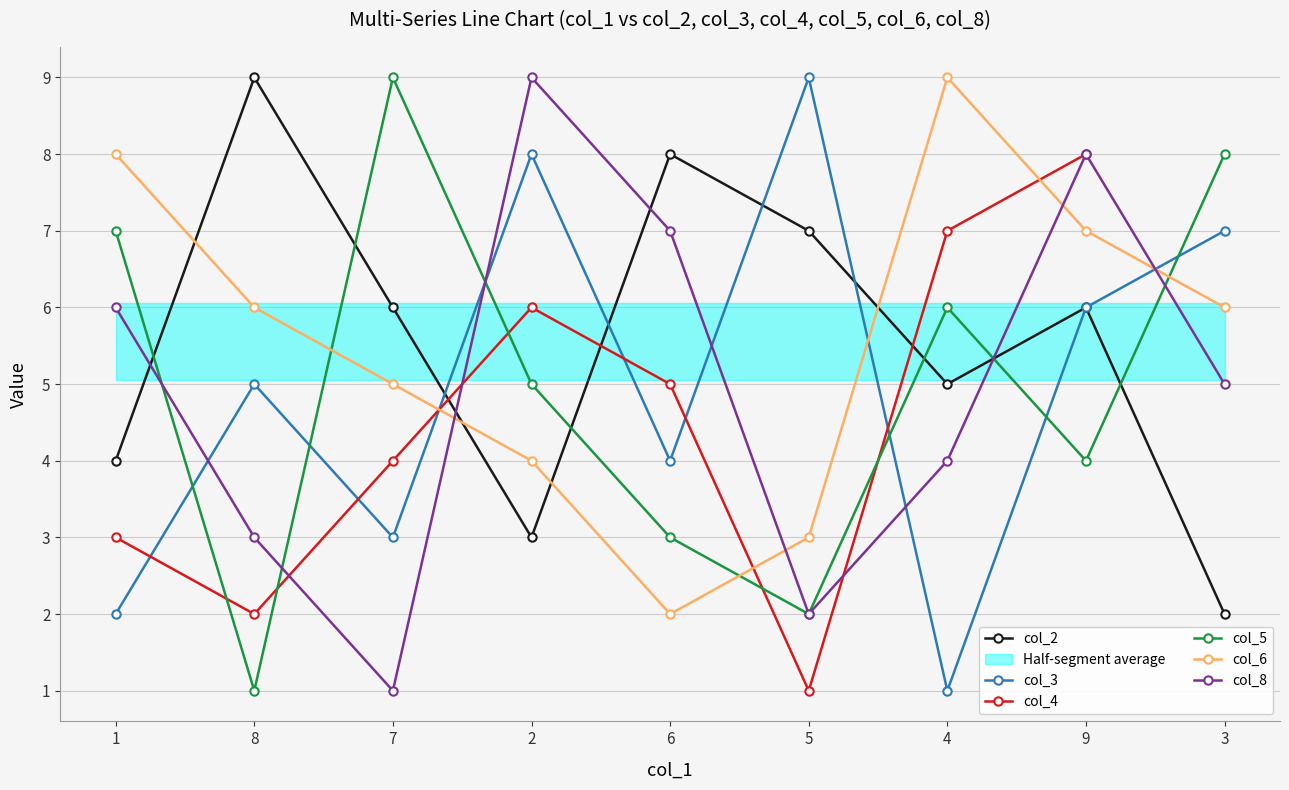

Where is the first local minimum for col_5?

8